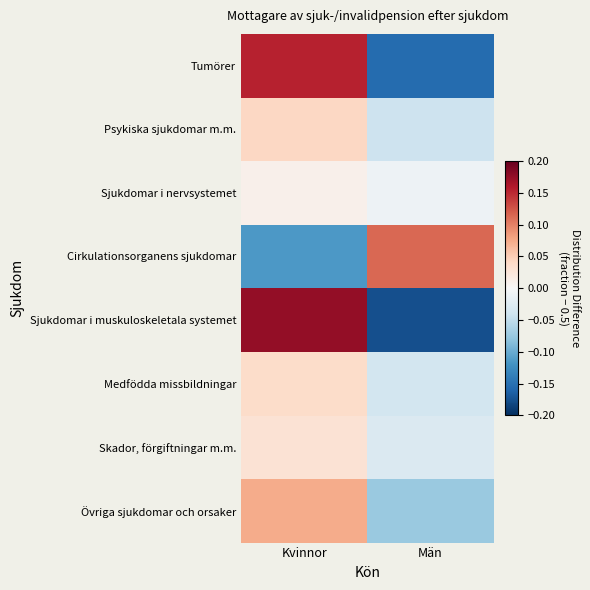

What is the greatest value displayed?

0.2